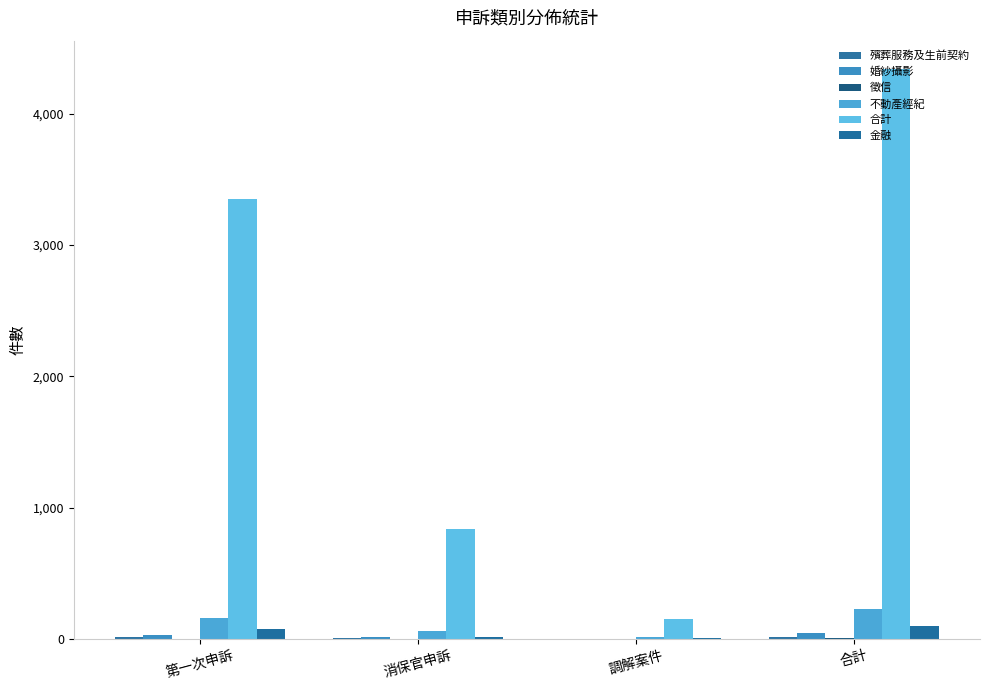

How many categories are shown in the chart?

4